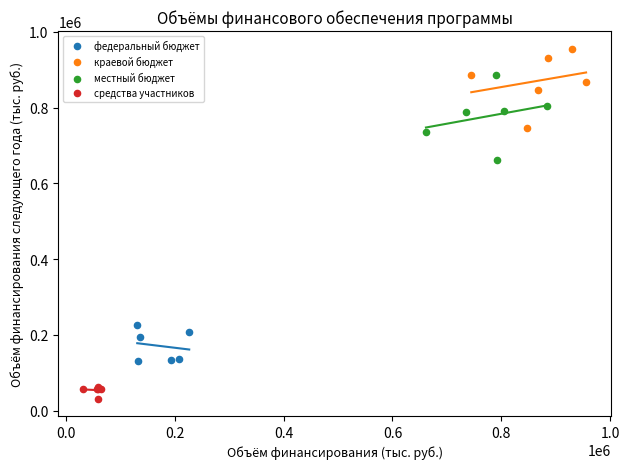

Which series contains the highest Y value?

краевой бюджет